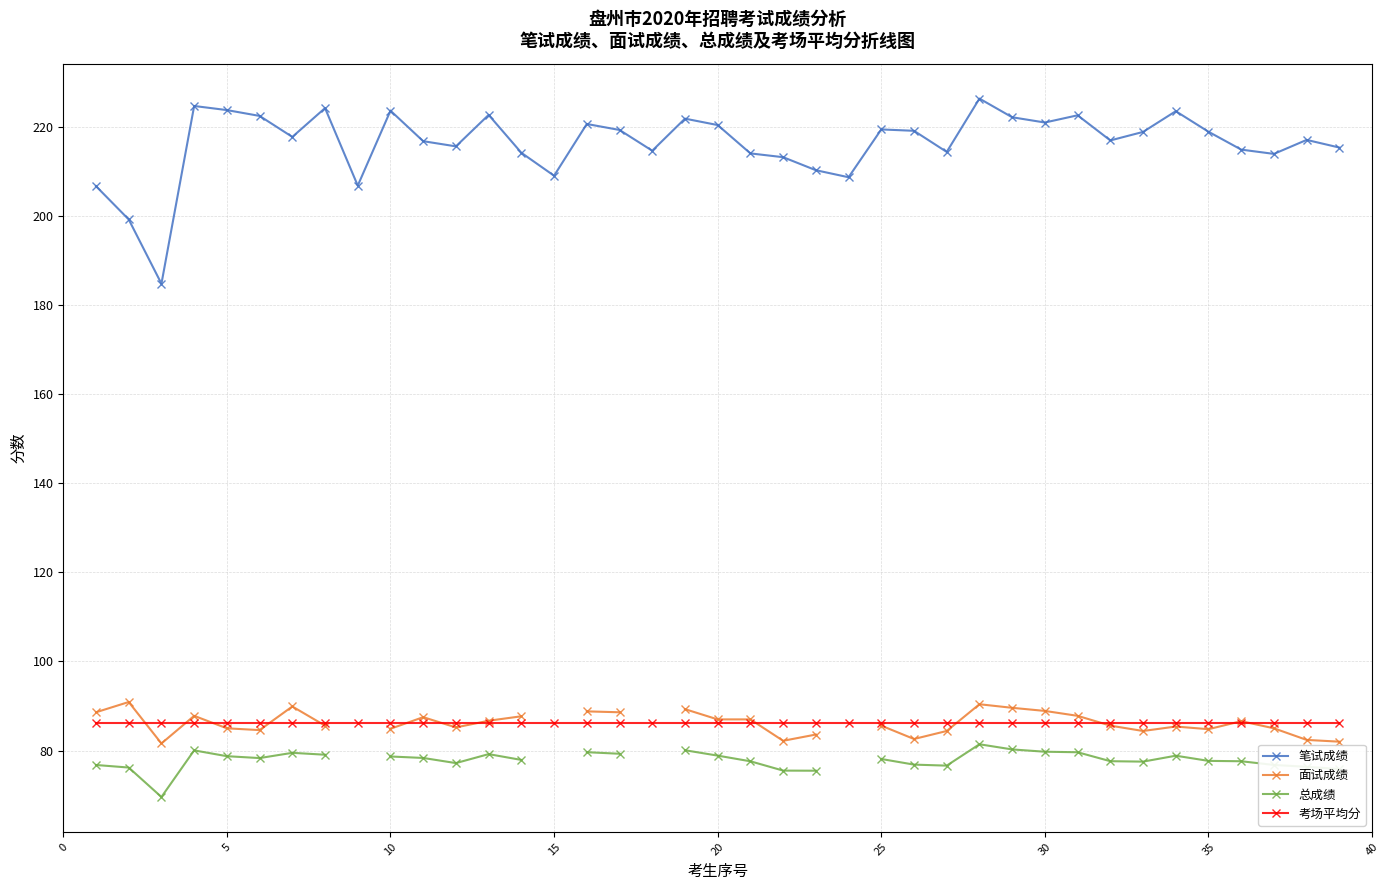

What is the highest value of the 面试成绩 series?

90.9